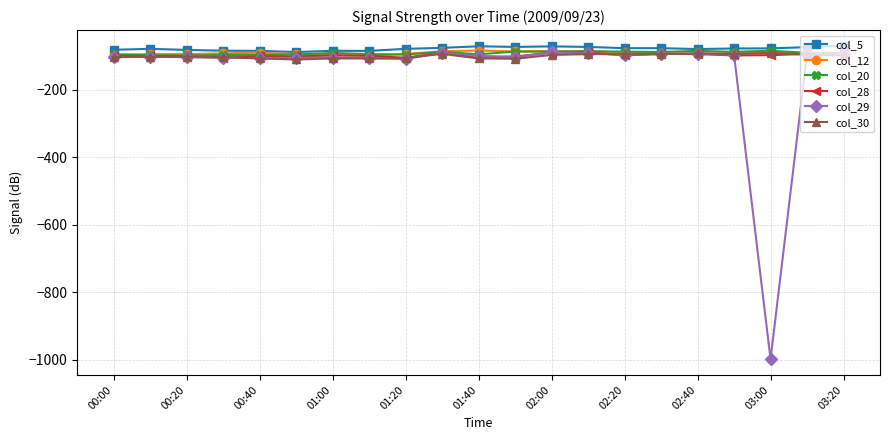

How many categories are shown in the chart?

21